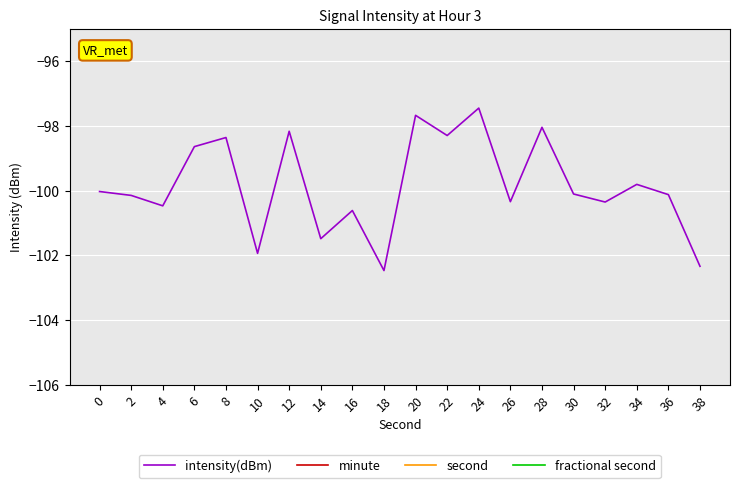

What is the difference between the highest and lowest values at 10?

114.7